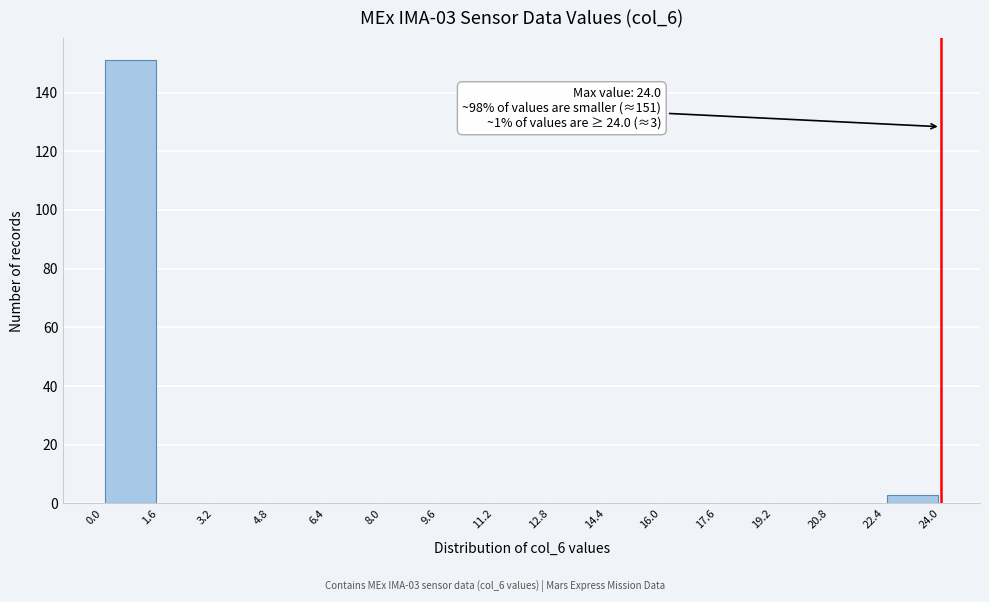

Over which range of the x-axis is the bar tallest?

0.0 to 1.6